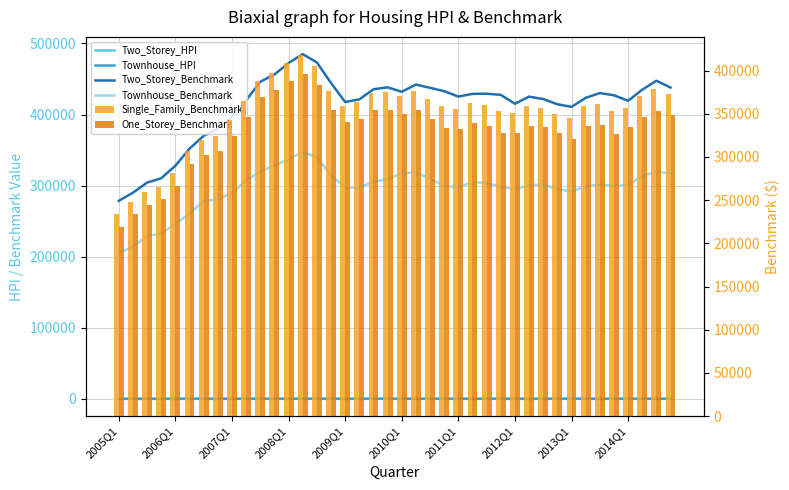

At which label does Two_Storey_Benchmark first exceed 427100?

10